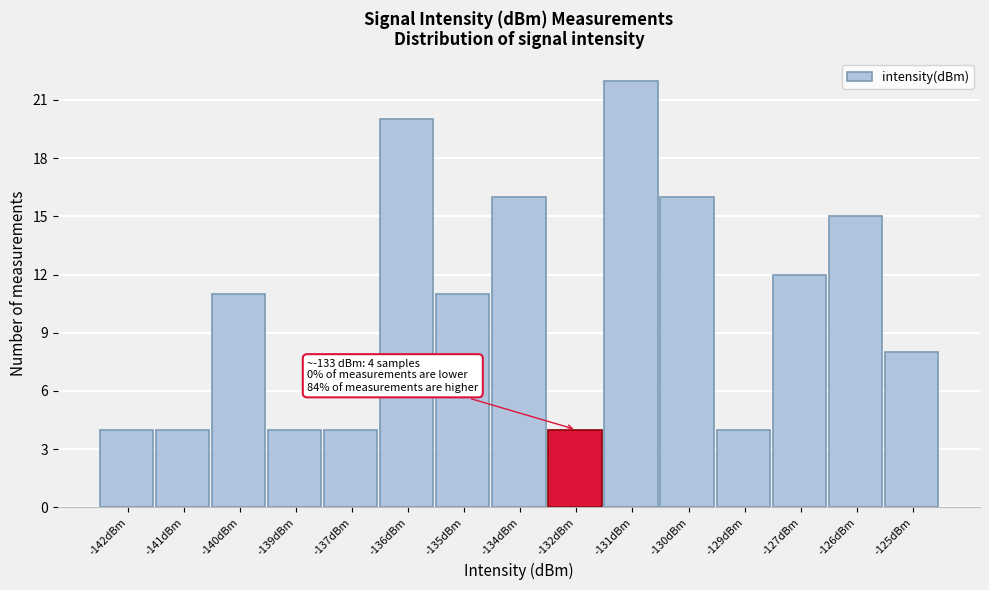

Reading left to right, list all the values displayed in this chart.

-142dBm=4	-141dBm=4	-140dBm=11	-139dBm=4	-137dBm=4	-136dBm=20	-135dBm=11	-134dBm=16	-132dBm=4	-131dBm=22	-130dBm=16	-129dBm=4	-127dBm=12	-126dBm=15	-125dBm=8